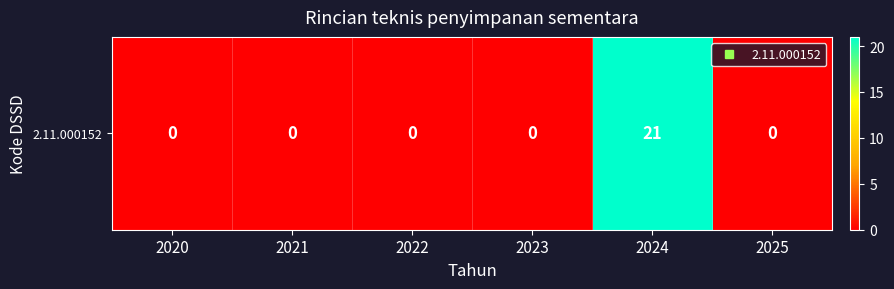

Reading left to right, extract all data points from this chart.

2020=0	2021=0	2022=0	2023=0	2024=21	2025=0